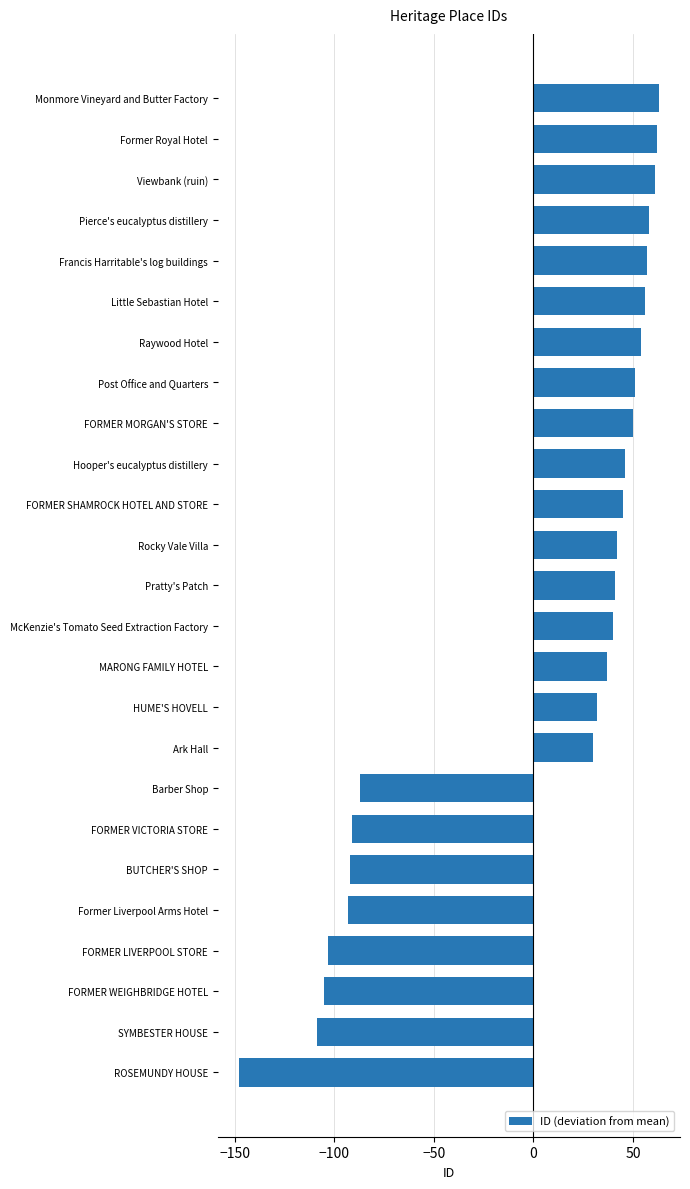

What is the smallest value displayed?

-147.9